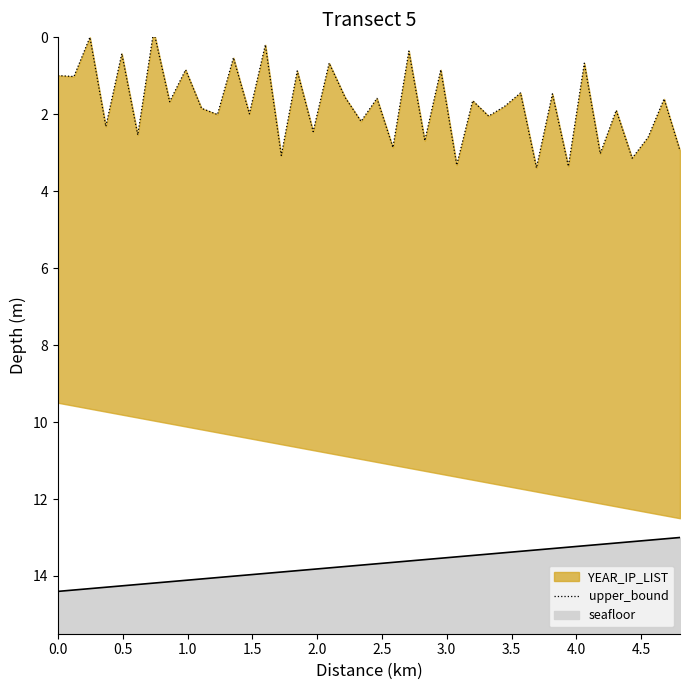

How many points are higher than both their immediate neighbors (excluding endpoints)?

17